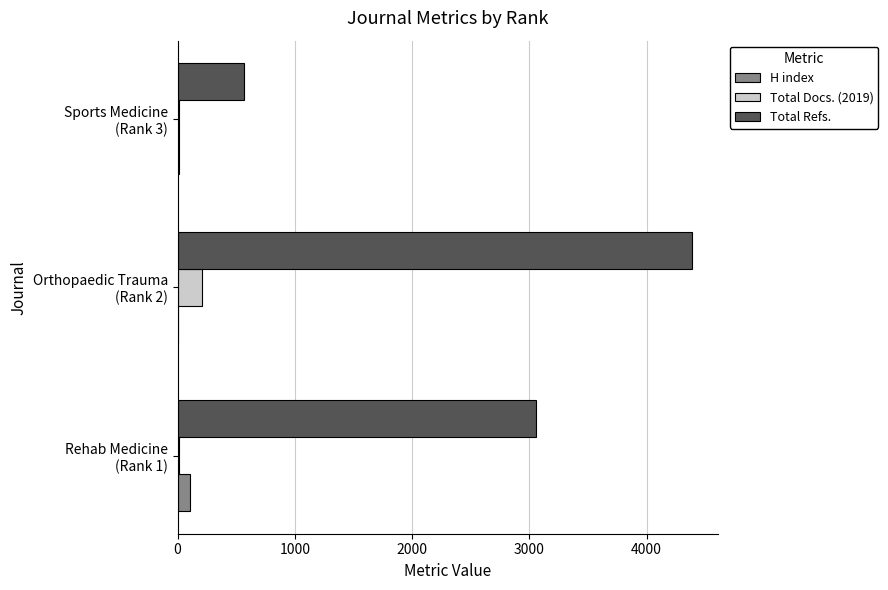

Which series has the largest total across all categories?

Total Refs.